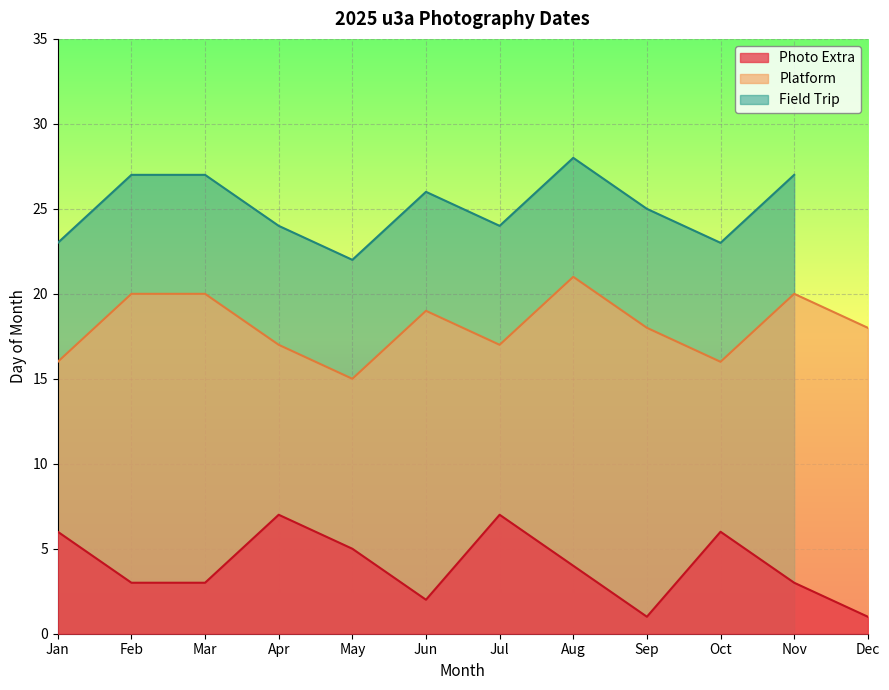

At which label does Platform first exceed 18?

Feb